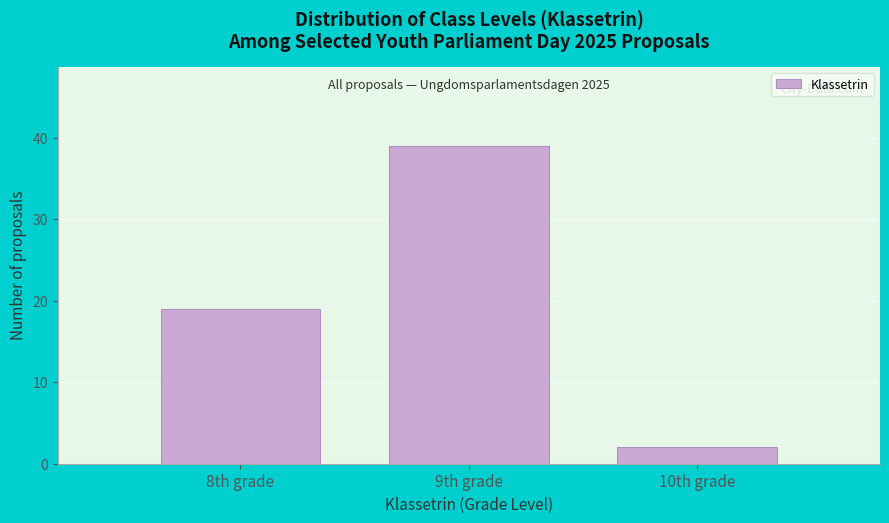

Reading left to right, transcribe all the data shown in this chart.

8th grade=19	9th grade=39	10th grade=2